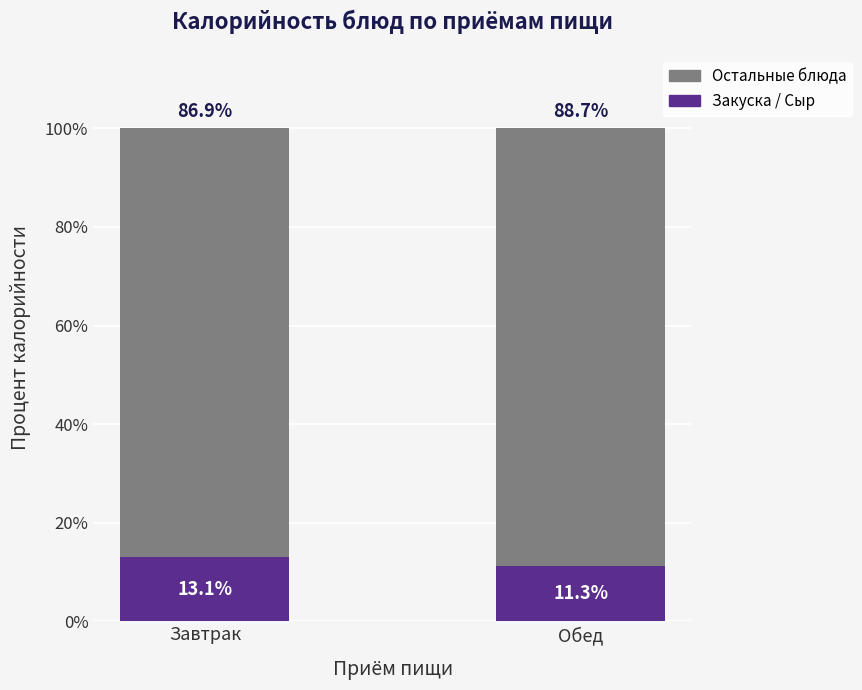

Are the bars grouped side by side (vs. stacked)?

No